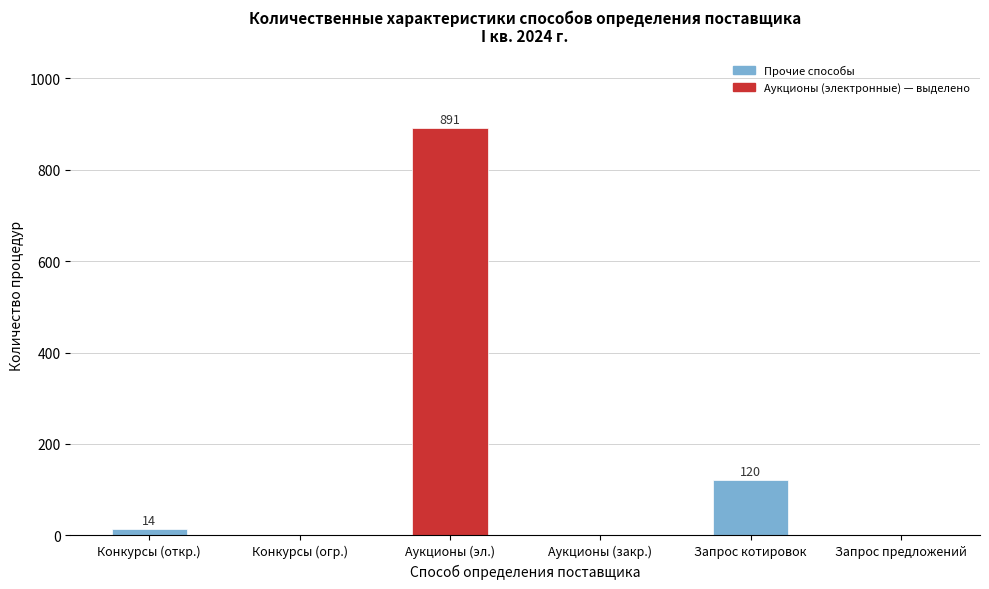

Reading left to right, extract all data points from this chart.

Конкурсы (откр.)=14	Конкурсы (огр.)=0	Аукционы (эл.)=891	Аукционы (закр.)=0	Запрос котировок=120	Запрос предложений=0